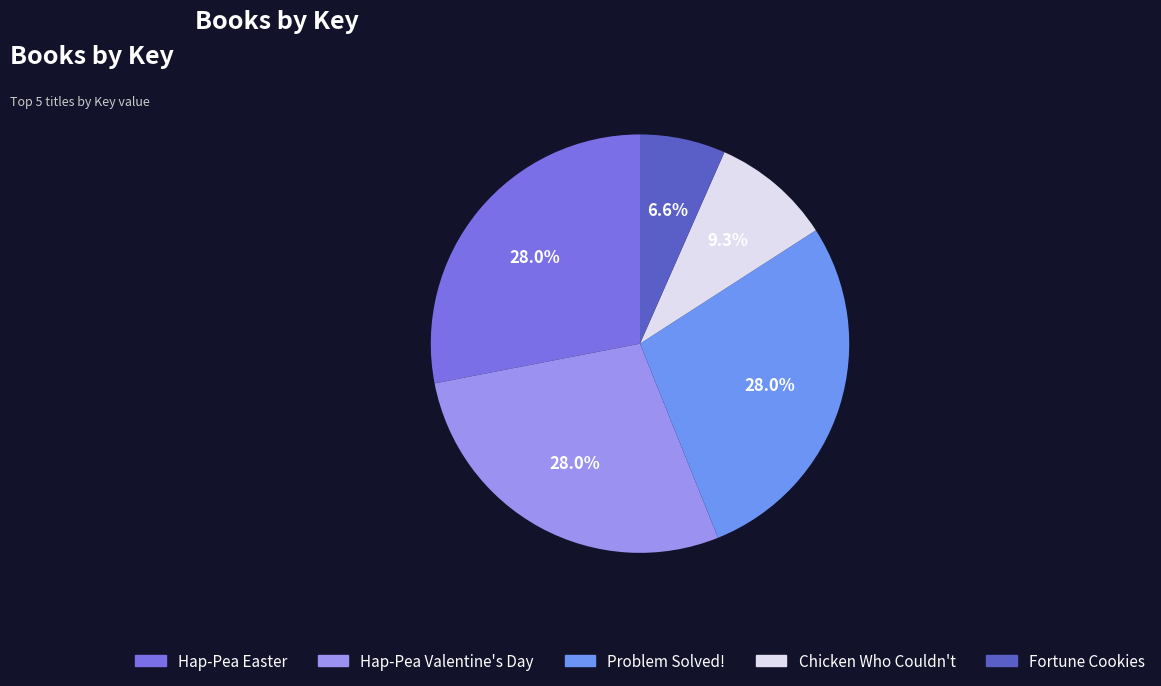

Combined, what portion of the pie is Hap-Pea Valentine's Day and Chicken Who Couldn't?

37.3%